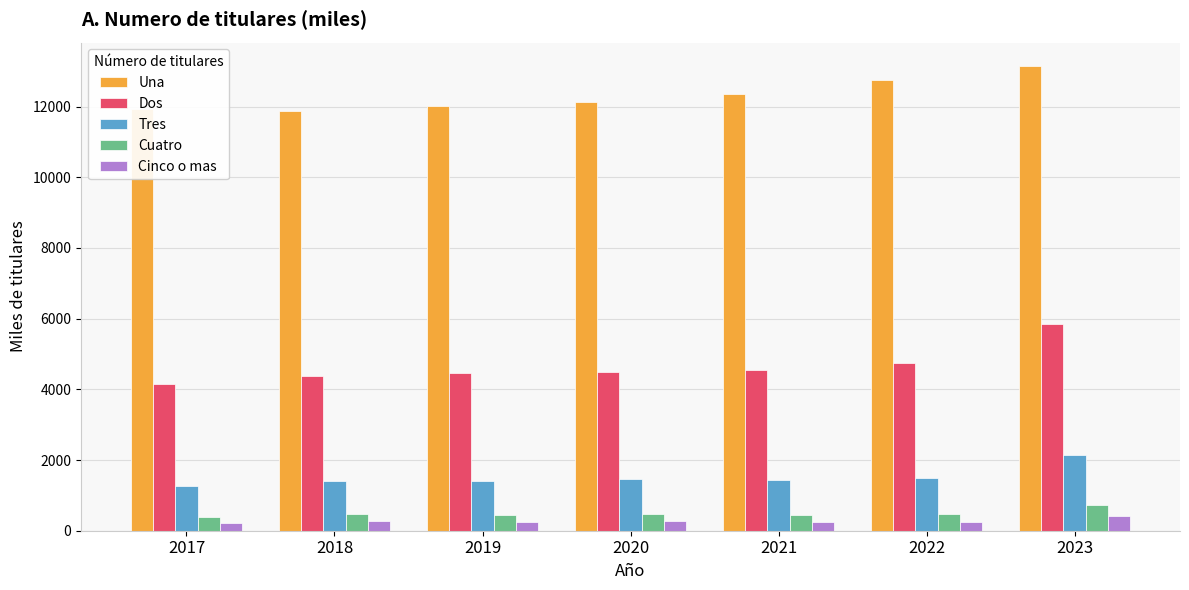

What are all the series names shown in the legend?

Una, Dos, Tres, Cuatro, Cinco o mas